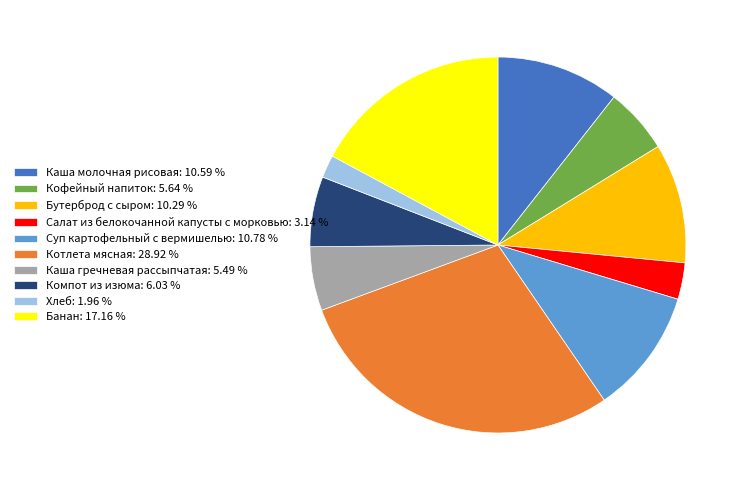

Do Кофейный напиток: 5.64 % and Банан: 17.16 % together represent more than half of the pie?

No